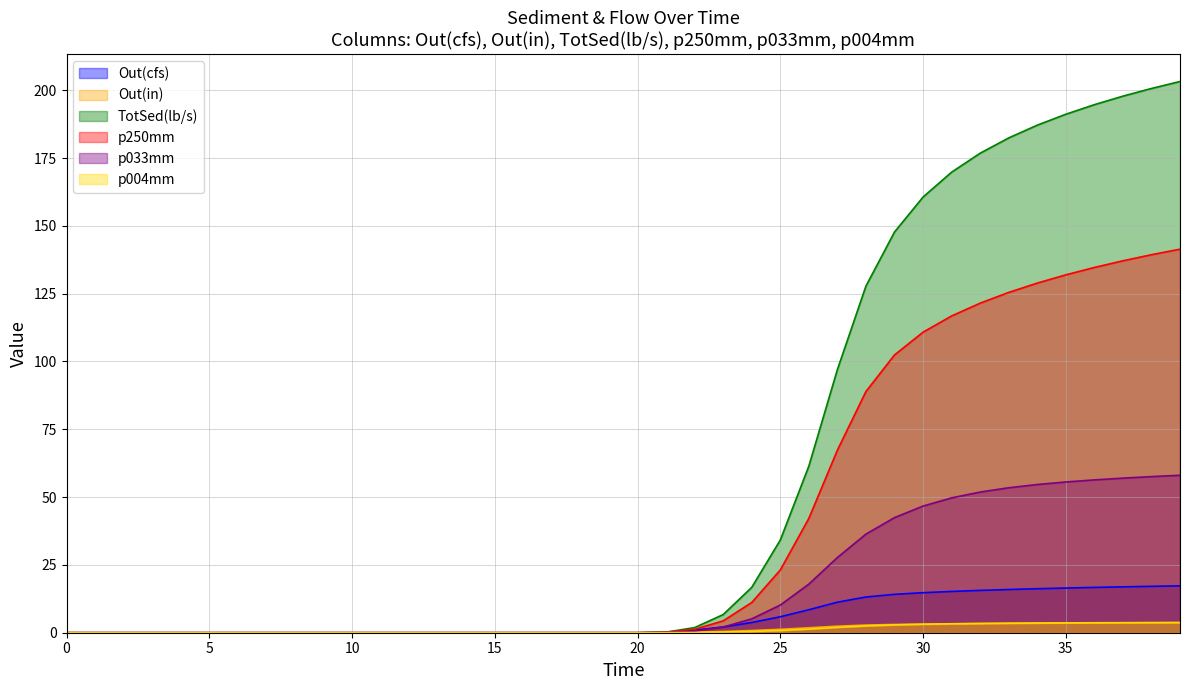

Reading left to right, list all the values displayed in this chart.

Out(cfs): 0.0	0.0	0.0	0.0	0.0	0.0	0.0	0.0	0.0	0.0	0.0	0.0	0.0	0.0	0.0	0.0	0.0	0.0	0.0	0.0	0.0	0.3	1.0	2.1	3.8	5.9	8.5	11.3	13.2	14.2	14.8	15.2	15.6	15.9	16.2	16.5	16.7	16.9	17.1	17.3
Out(in): 0.0	0.0	0.0	0.0	0.0	0.0	0.0	0.0	0.0	0.0	0.0	0.0	0.0	0.0	0.0	0.0	0.0	0.0	0.0	0.0	0.0	0.1	0.2	0.5	0.8	1.3	1.8	2.4	2.8	3.0	3.2	3.3	3.4	3.4	3.5	3.5	3.6	3.6	3.7	3.7
TotSed(lb/s): 0.0	0.0	0.0	0.0	0.0	0.0	0.0	0.0	0.0	0.0	0.0	0.0	0.0	0.0	0.0	0.0	0.0	0.0	0.0	0.0	0.0	0.2	1.9	6.7	16.7	34.2	61.4	97.0	127.8	147.7	160.6	169.8	176.8	182.4	187.1	191.1	194.7	197.8	200.6	203.2
p250mm: 0.0	0.0	0.0	0.0	0.0	0.0	0.0	0.0	0.0	0.0	0.0	0.0	0.0	0.0	0.0	0.0	0.0	0.0	0.0	0.0	0.0	0.2	1.2	4.4	11.1	23.1	42.2	67.3	88.9	102.4	110.8	116.8	121.5	125.5	128.9	131.9	134.7	137.1	139.4	141.4
p033mm: 0.0	0.0	0.0	0.0	0.0	0.0	0.0	0.0	0.0	0.0	0.0	0.0	0.0	0.0	0.0	0.0	0.0	0.0	0.0	0.0	0.0	0.0	0.6	2.1	5.1	10.2	17.9	27.7	36.4	42.4	46.7	49.7	51.9	53.4	54.6	55.6	56.3	57.0	57.6	58.0
p004mm: 0.0	0.0	0.0	0.0	0.0	0.0	0.0	0.0	0.0	0.0	0.0	0.0	0.0	0.0	0.0	0.0	0.0	0.0	0.0	0.0	0.0	0.0	0.1	0.2	0.5	0.8	1.3	2.0	2.5	2.9	3.1	3.3	3.4	3.5	3.6	3.6	3.7	3.7	3.7	3.8